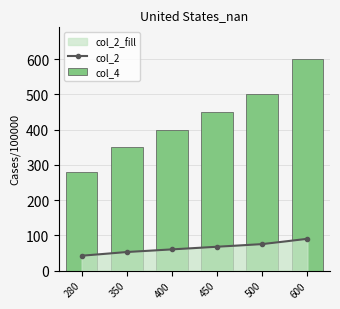

What is the maximum value shown in the chart?

600.0